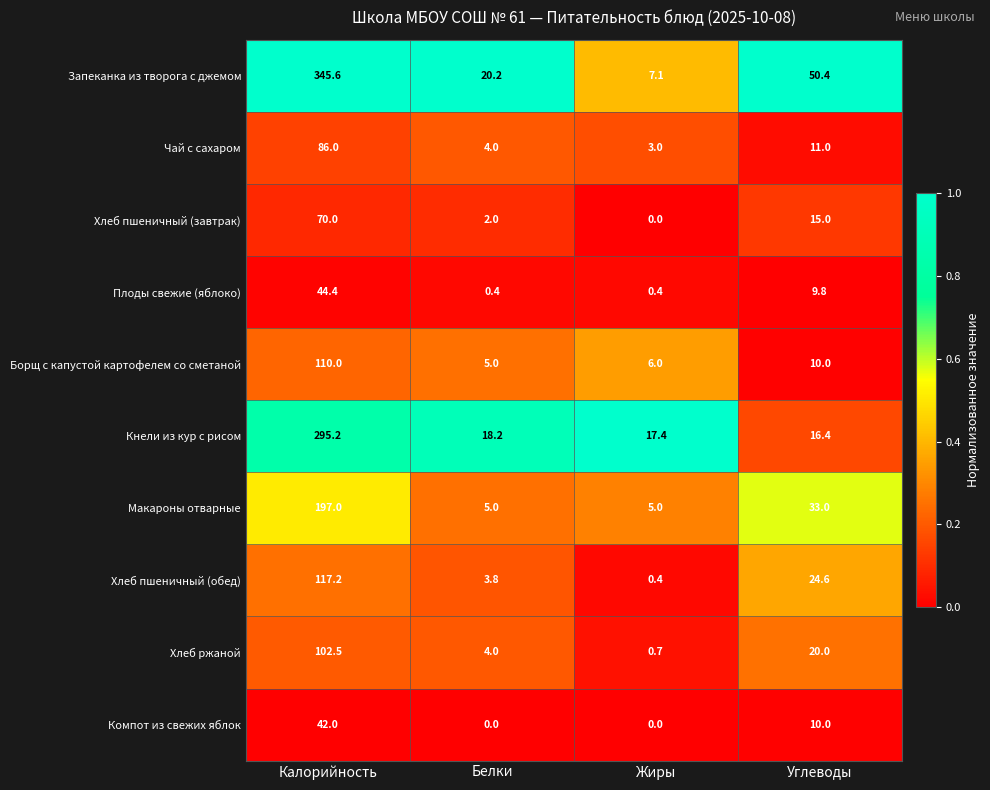

Which series has the widest spread of values?

Запеканка из творога с джемом